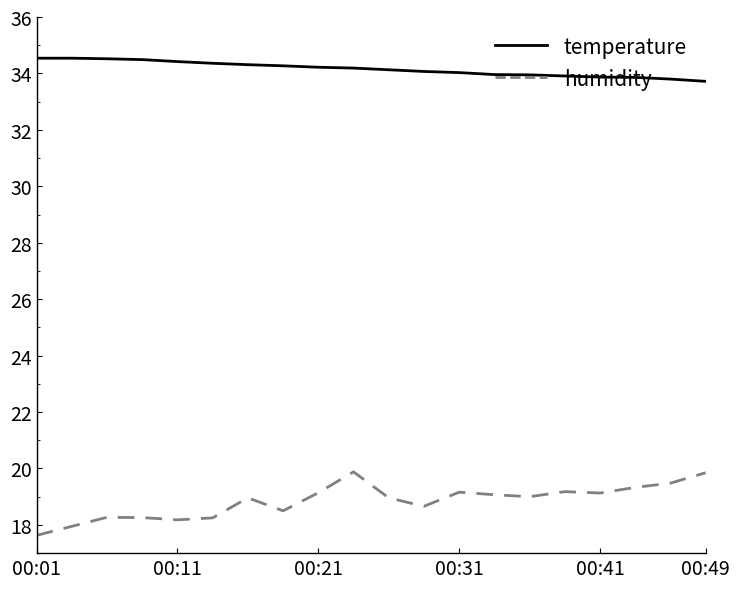

True or false: temperature and humidity intersect in this chart.

False